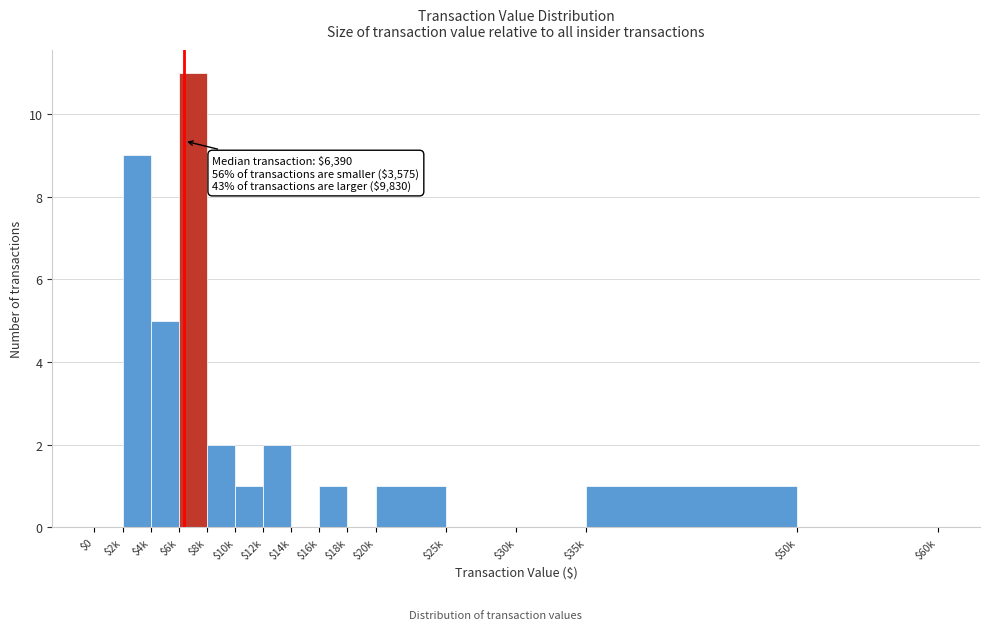

Which label corresponds to the largest value in the chart?

$6k